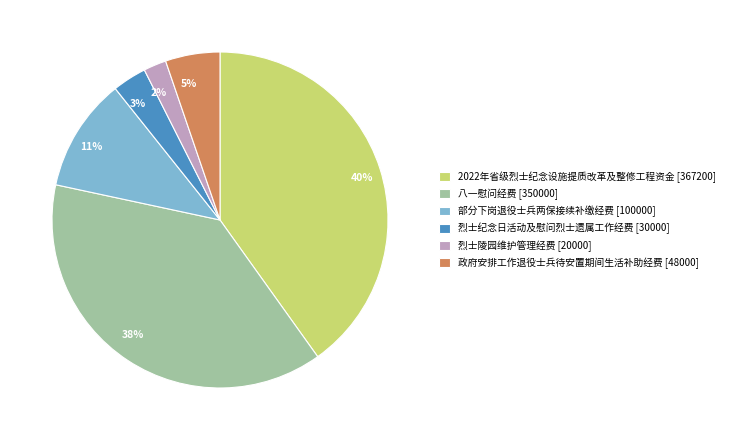

Is the sum of 5% and 11% greater than half?

No